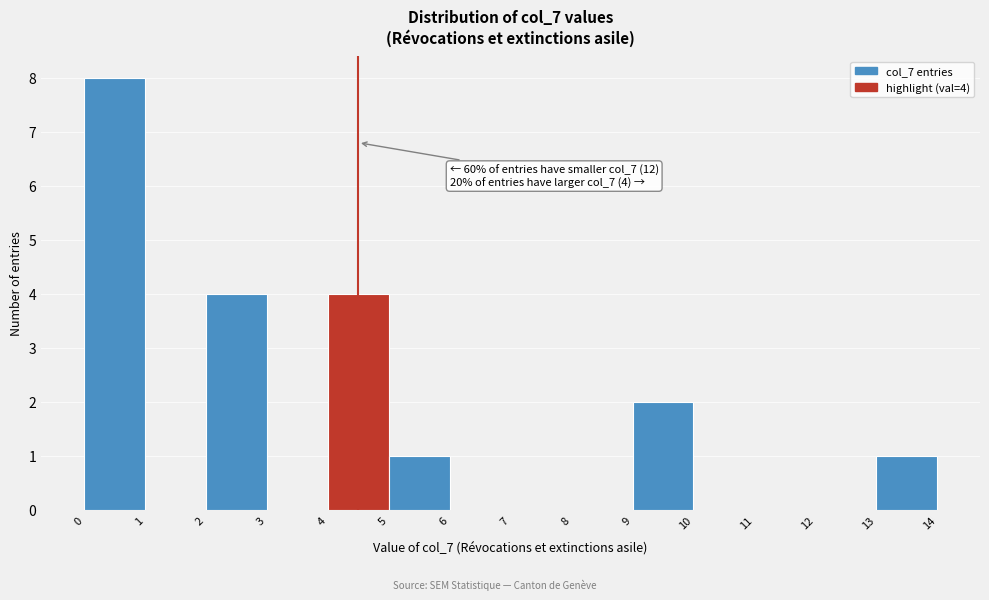

Over which range of the x-axis is the bar tallest?

0 to 1